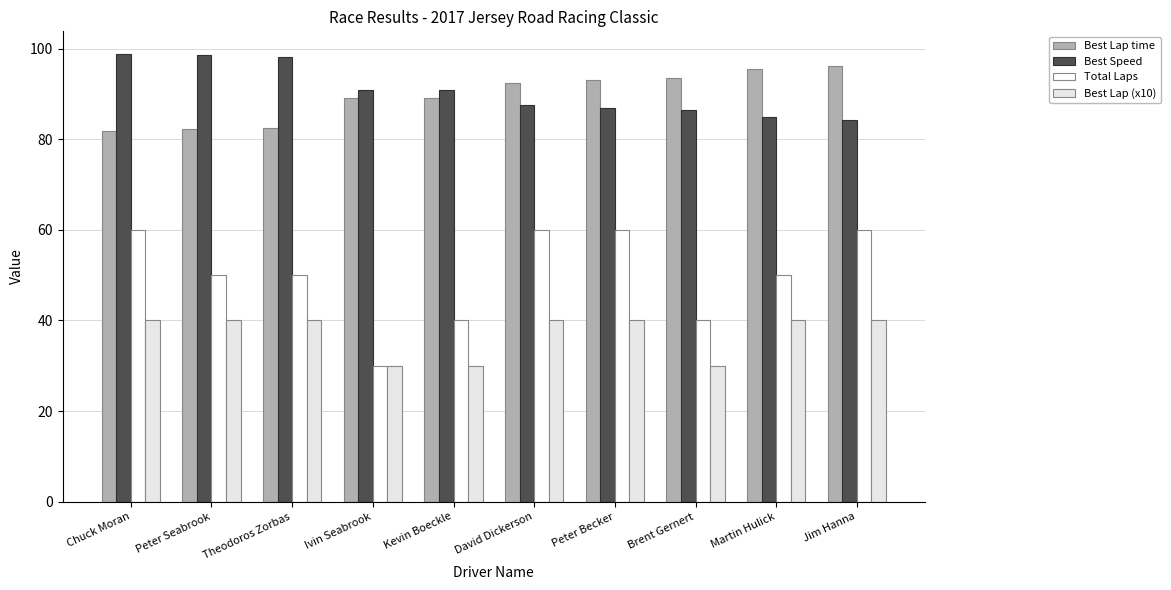

Which series changed the most between Martin Hulick and Jim Hanna?

Total Laps